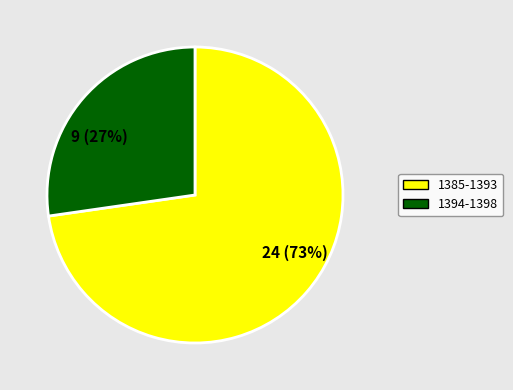

Which slice is the largest?

24 (73%)